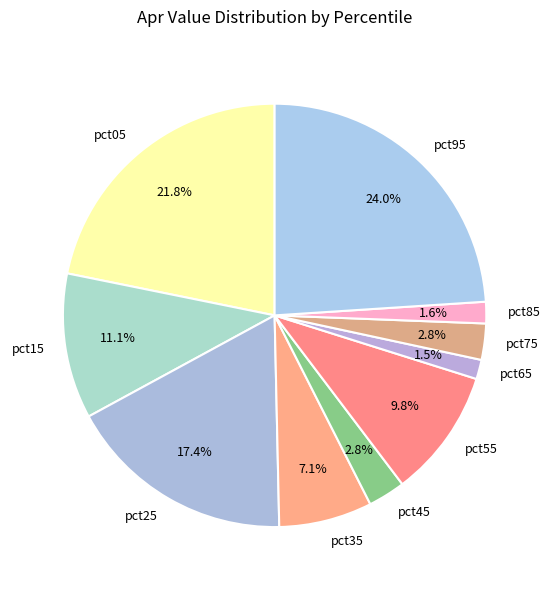

Is it true that pct25 is 17% of the pie?

True